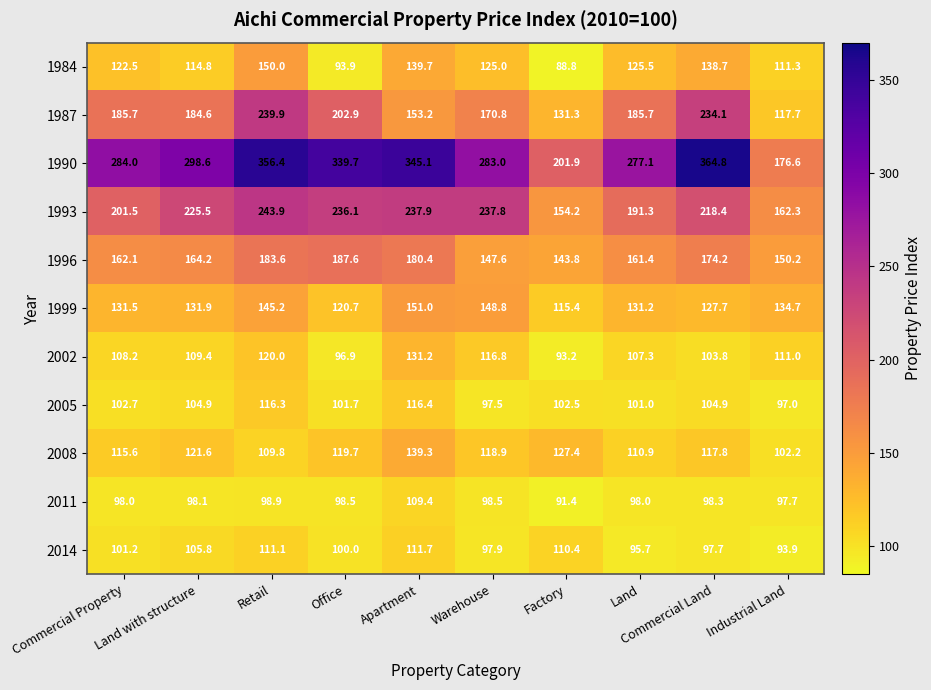

At which category is the sum across all series the highest?

Retail